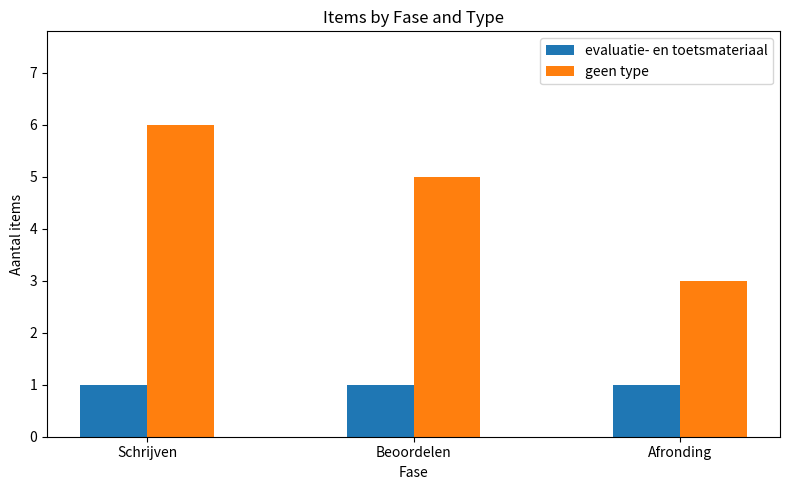

What are all the series names shown in the legend?

evaluatie- en toetsmateriaal, geen type